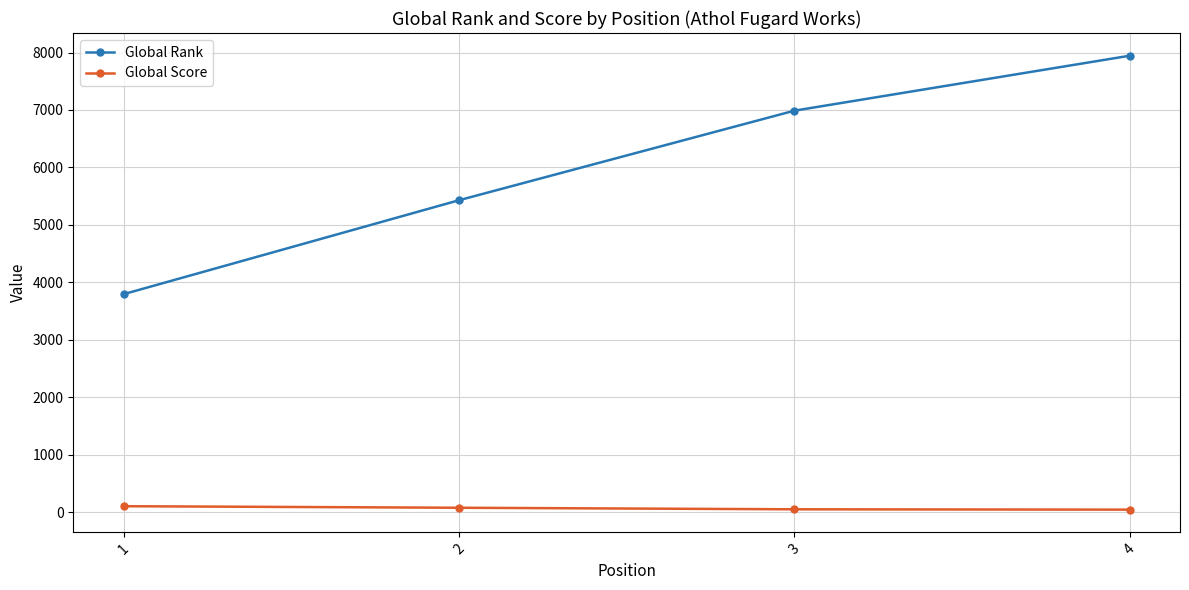

List the labels in order of Global Rank value, smallest first.

1, 2, 3, 4